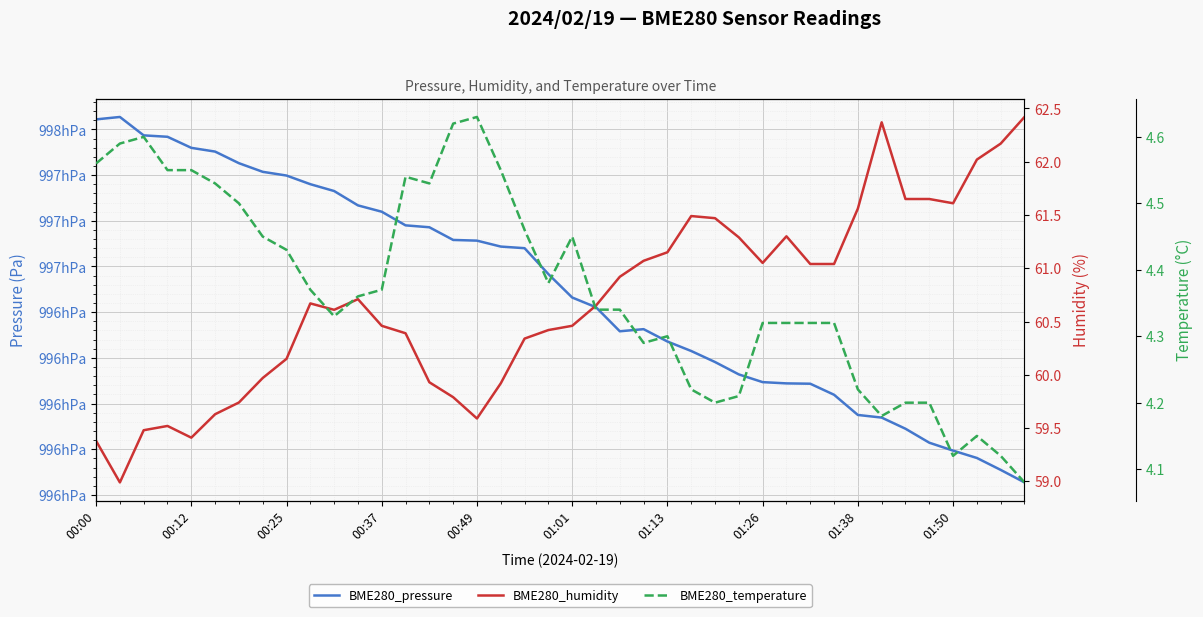

What is the maximum value for BME280_temperature?

4.6